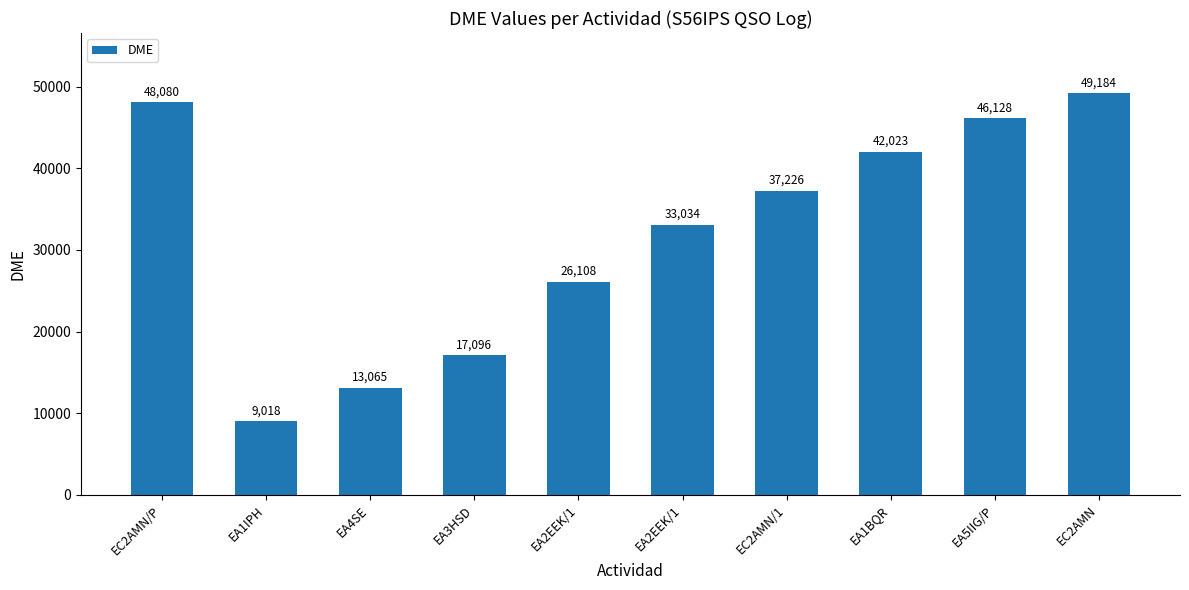

Reading left to right, what are all the values shown in this chart?

48080	9018	13065	17096	26108	33034	37226	42023	46128	49184